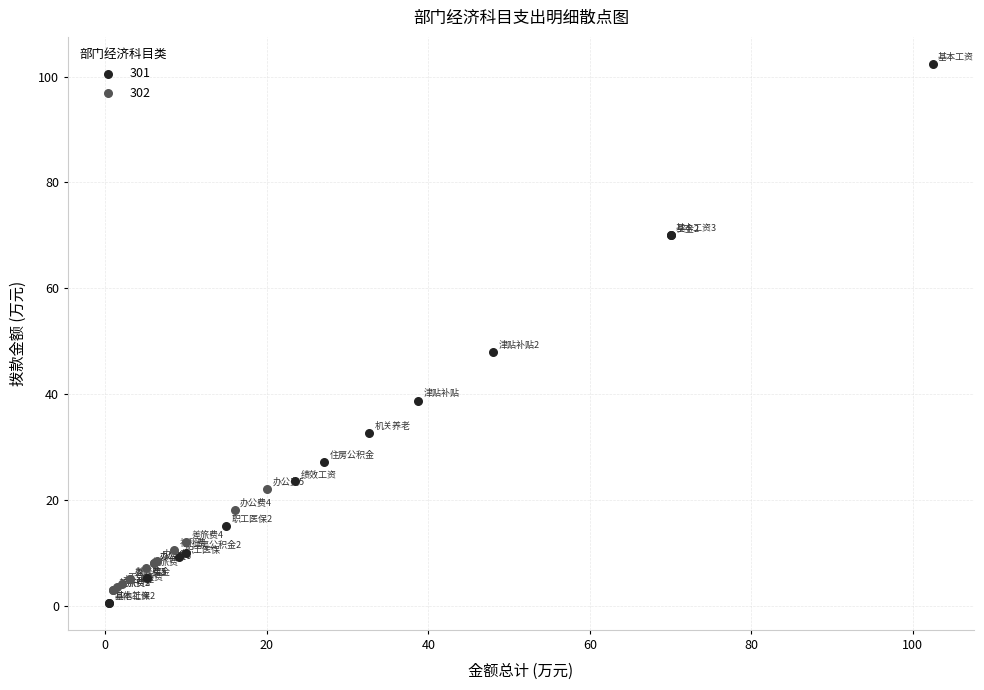

Which series reaches the maximum Y coordinate?

301